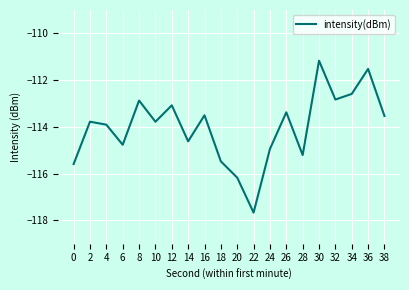

What is the difference between the maximum and minimum values?

6.5